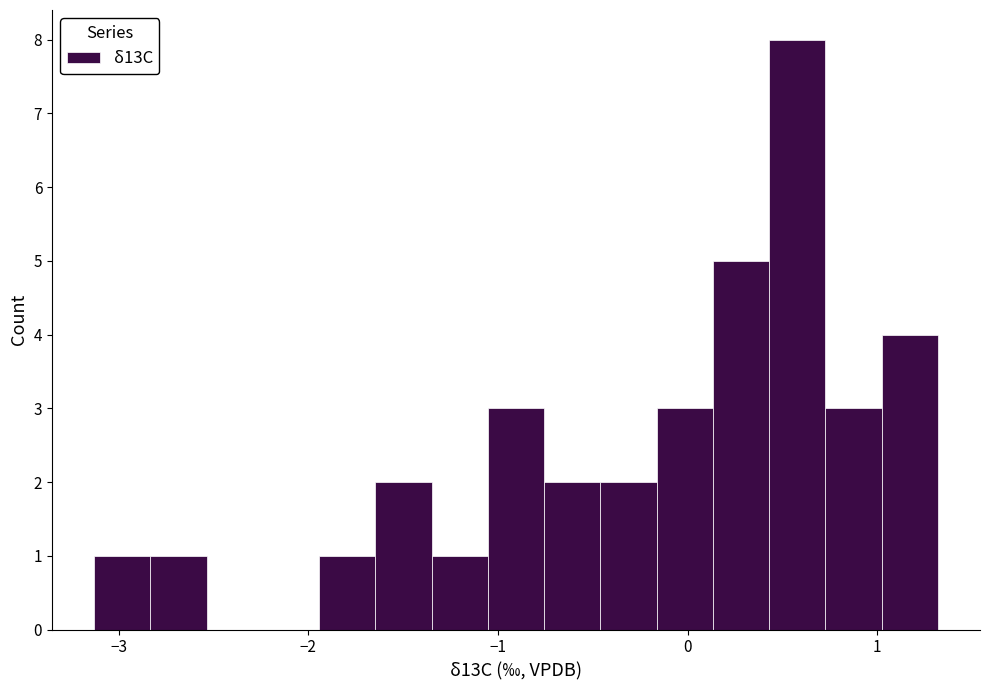

Around what value on the x-axis is the tallest bar? Give the approximate position of its centre, as read against the axis.

0.6